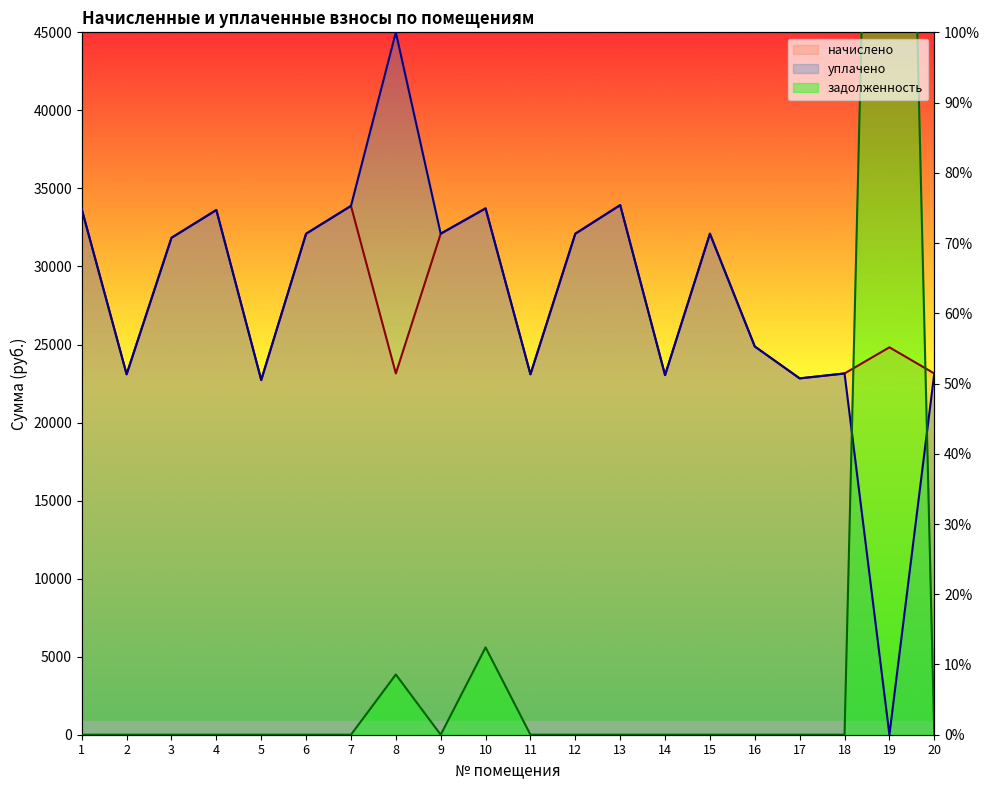

The value of задолженность at 20 is 107.1. True or false?

False